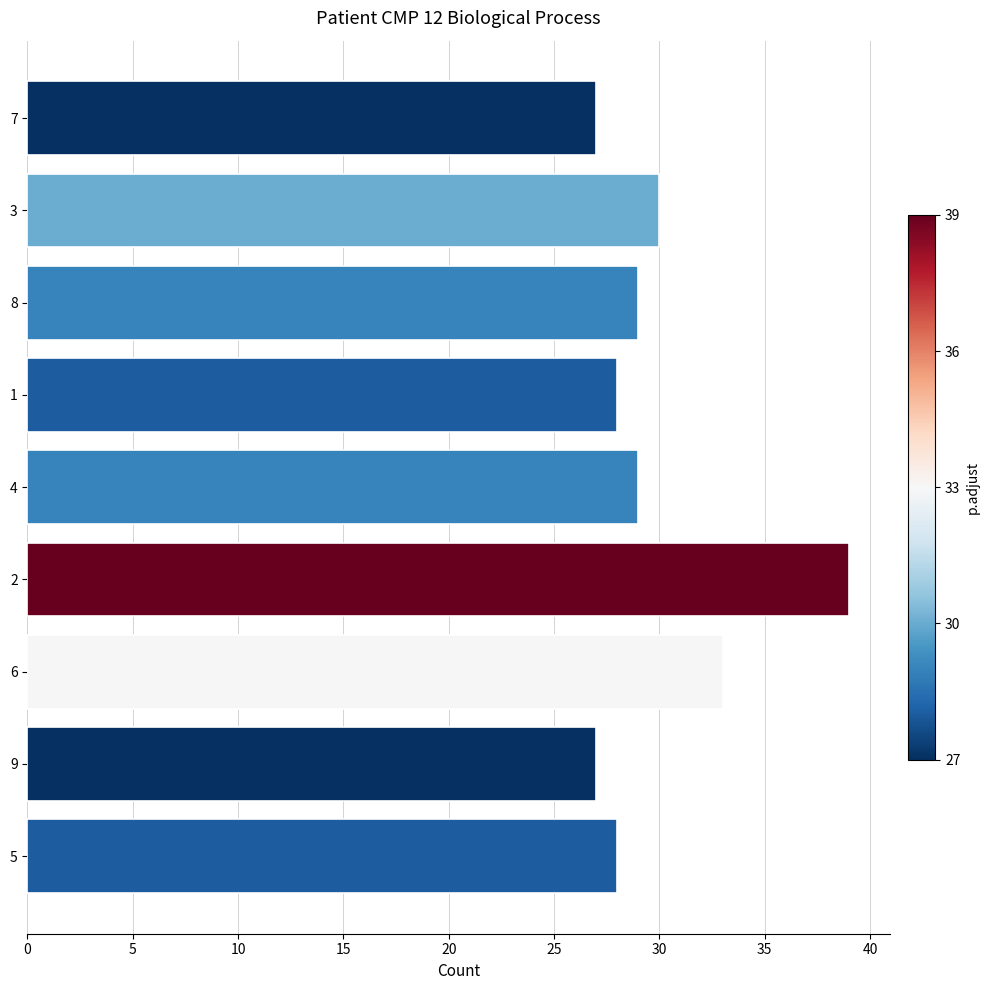

What is the change in value from 1 to 3?

+2